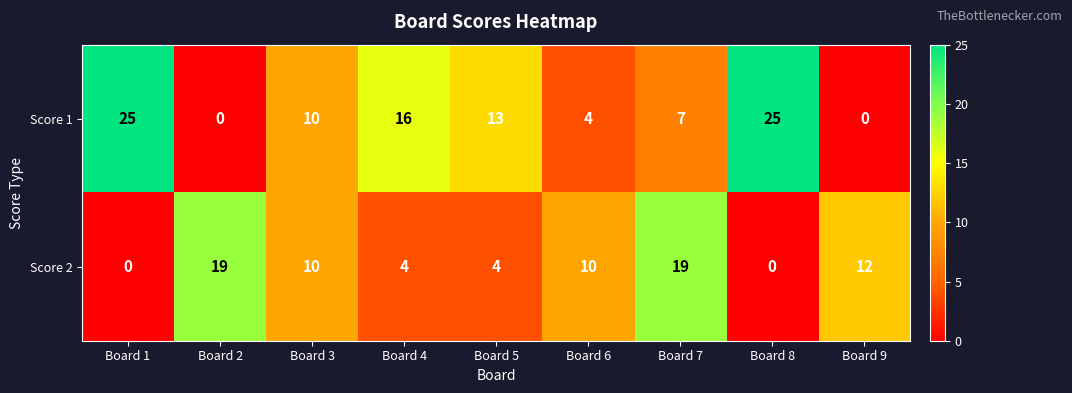

Which series has the largest total across all categories?

Score 1